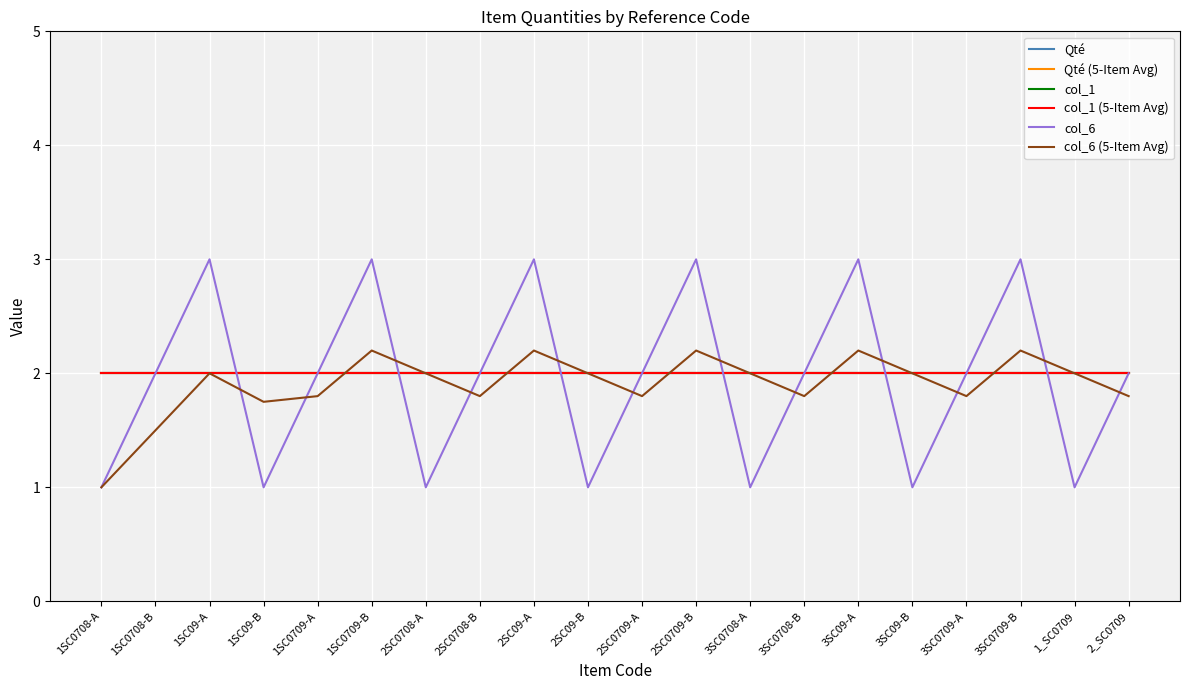

The col_6 (5-Item Avg) series shows 2.0 at 1_SC0709. True or false?

True